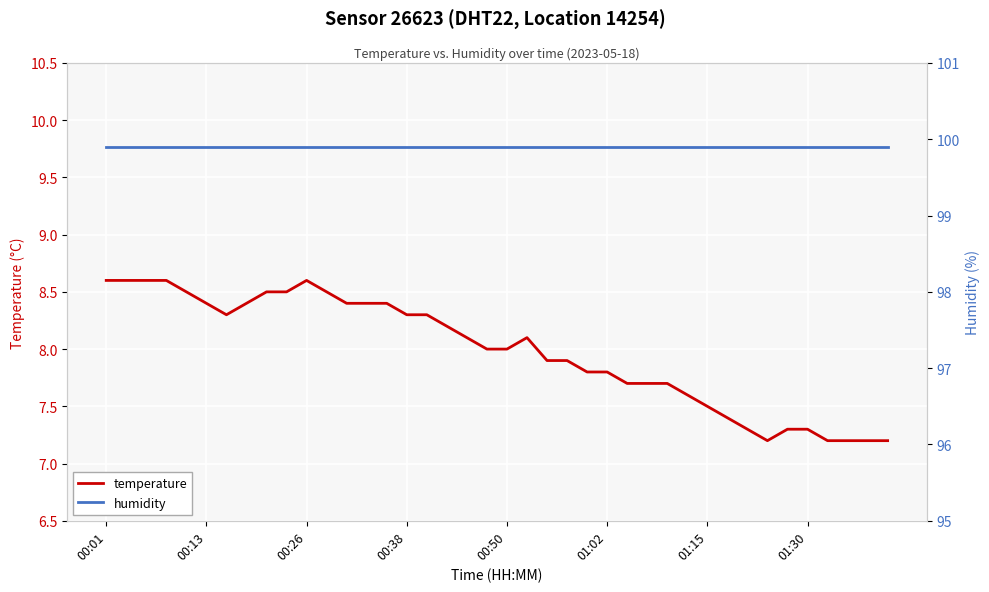

What is the approximate value of temperature at 17?

8.2